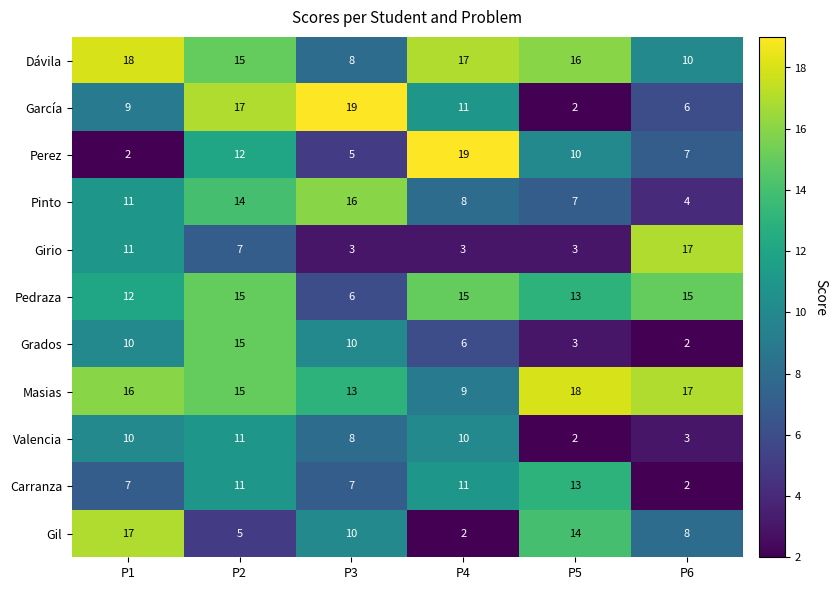

What is the difference between the second highest and minimum values in the Masias series?

8